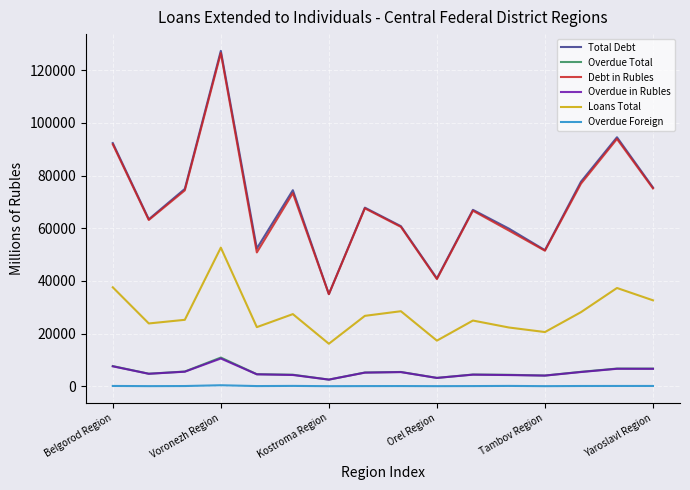

Which series has the widest spread of values?

Total Debt